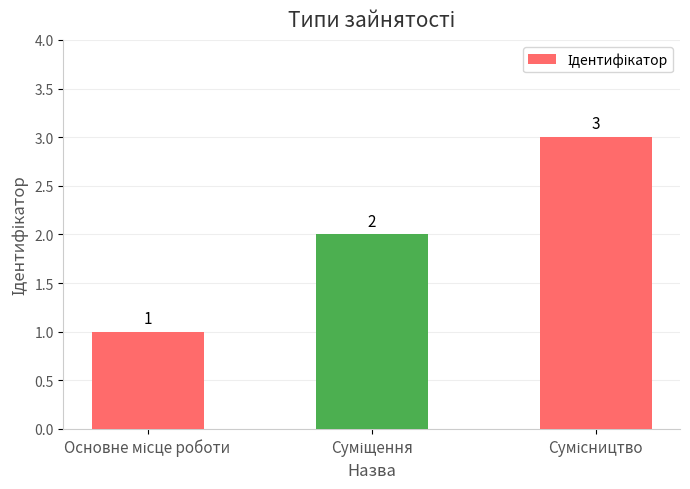

What is the minimum value shown in the chart?

1